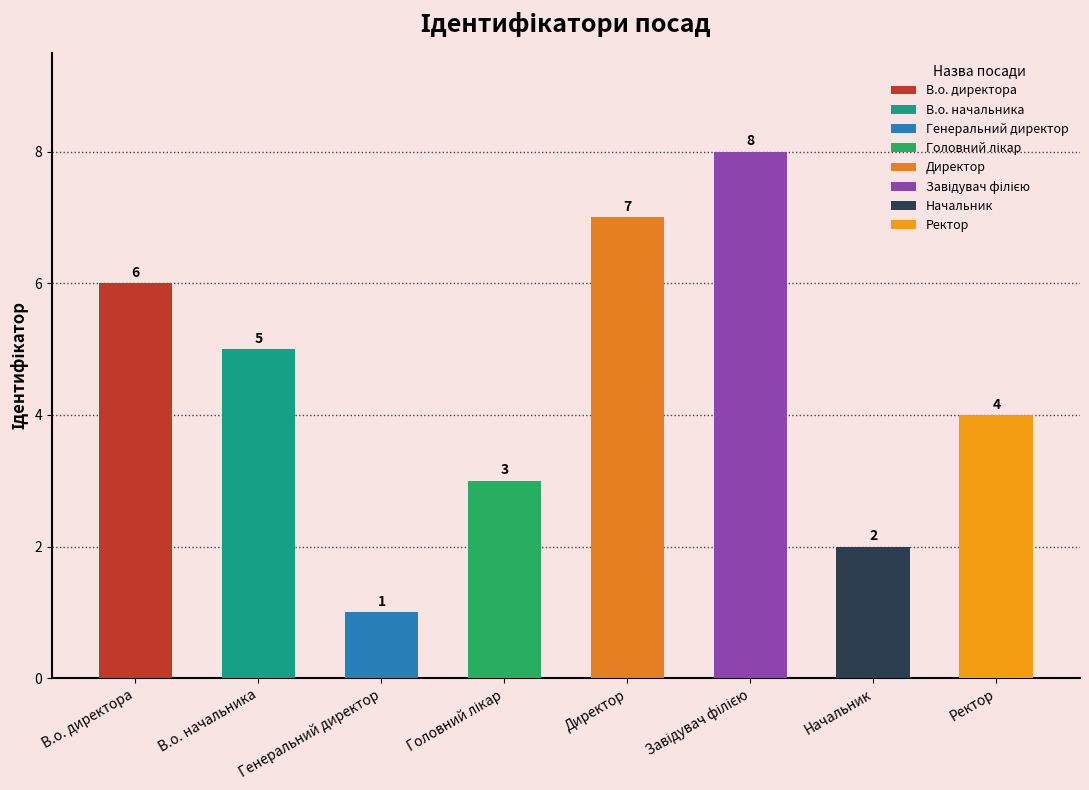

Which label corresponds to the smallest value in the chart?

Генеральний директор